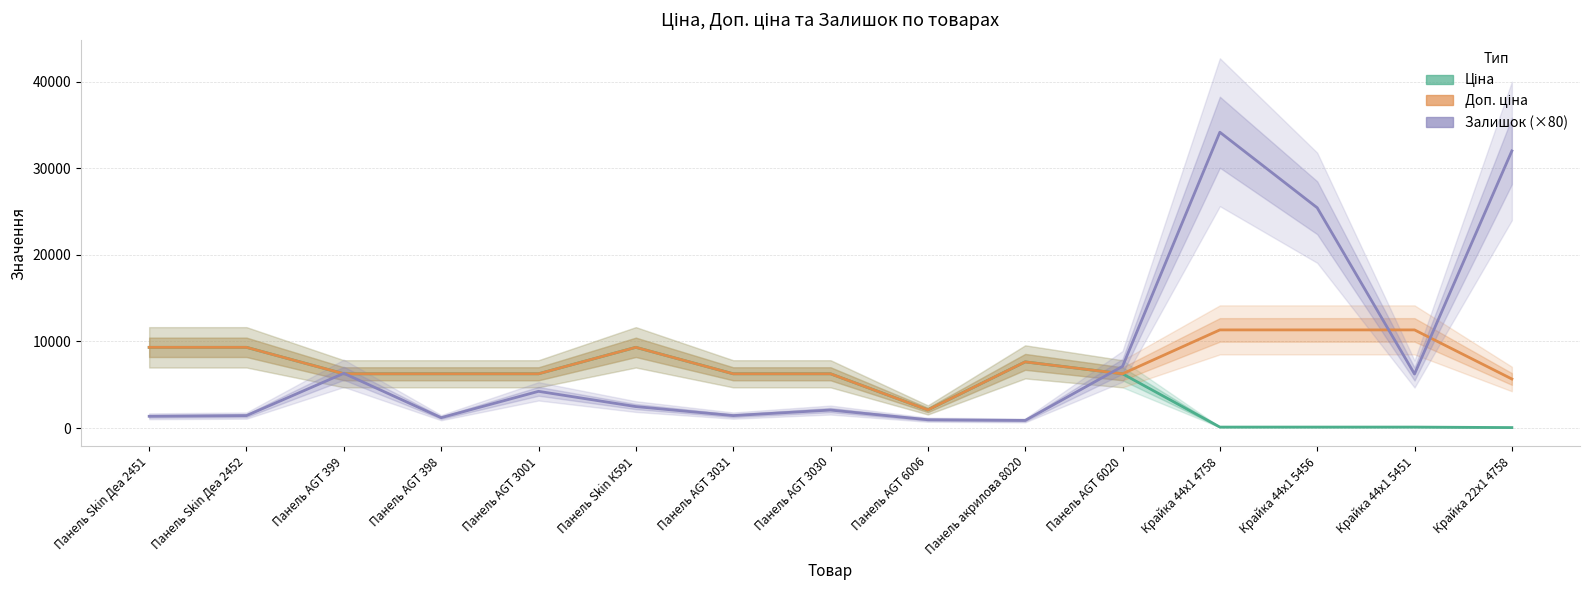

What are all the series names shown in the legend?

Ціна, Доп. ціна, Залишок (×80)